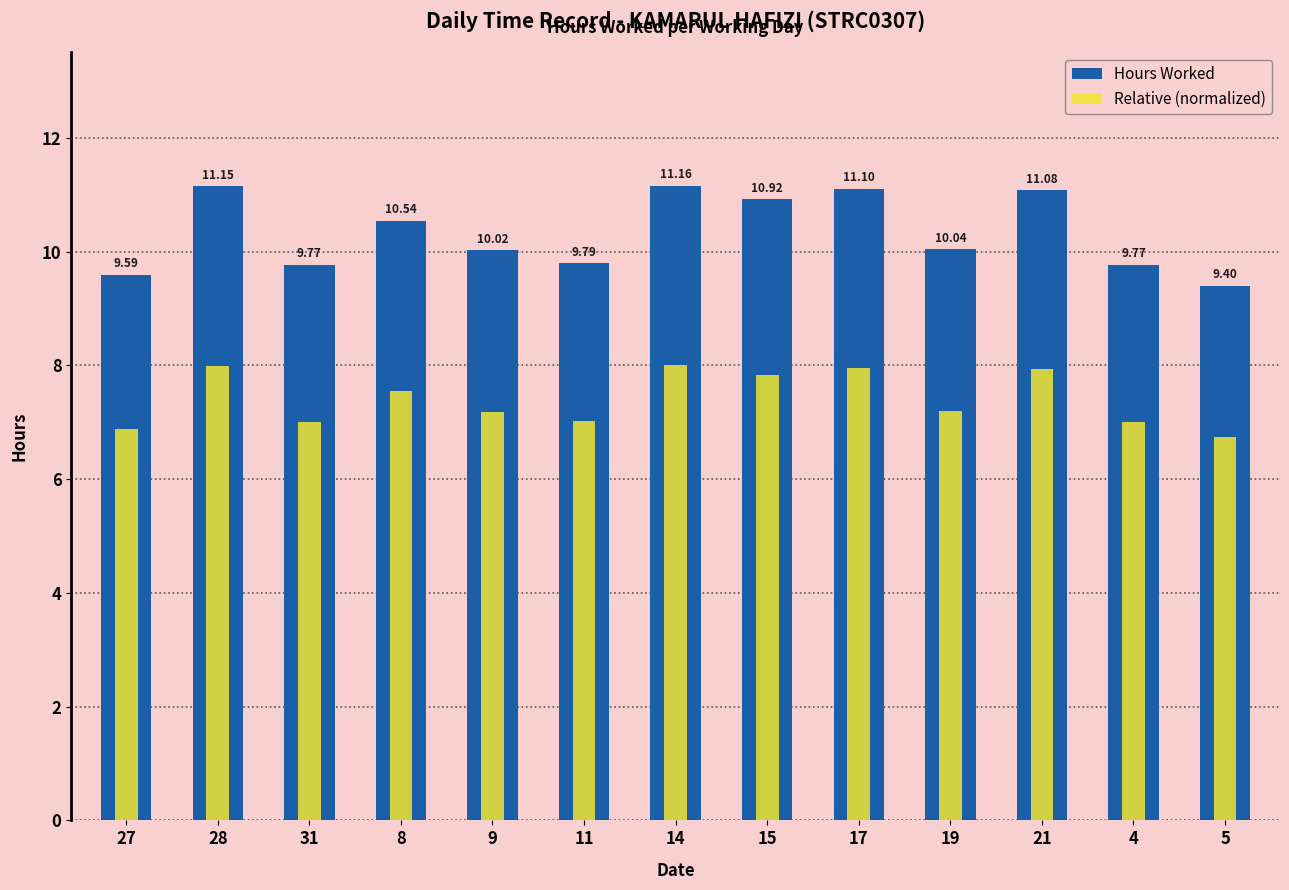

What position from the right is 21?

3